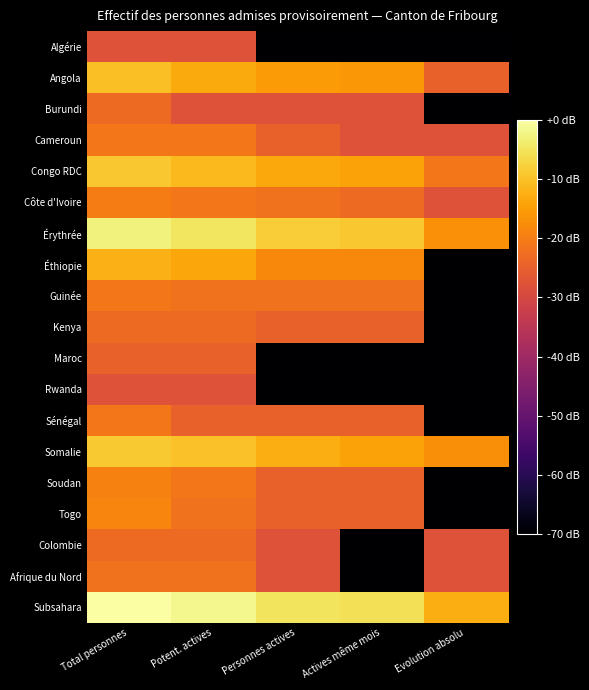

At which category does the chart reach its minimum across all series?

Personnes actives